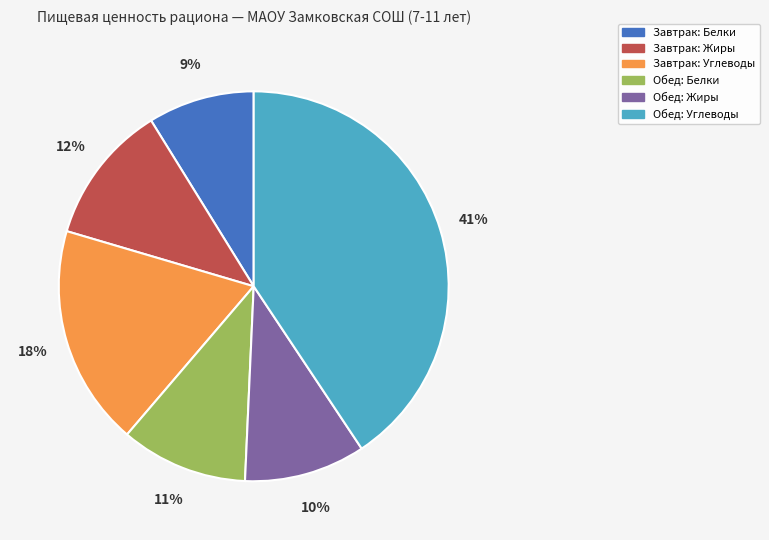

How many slices are in this pie chart?

6